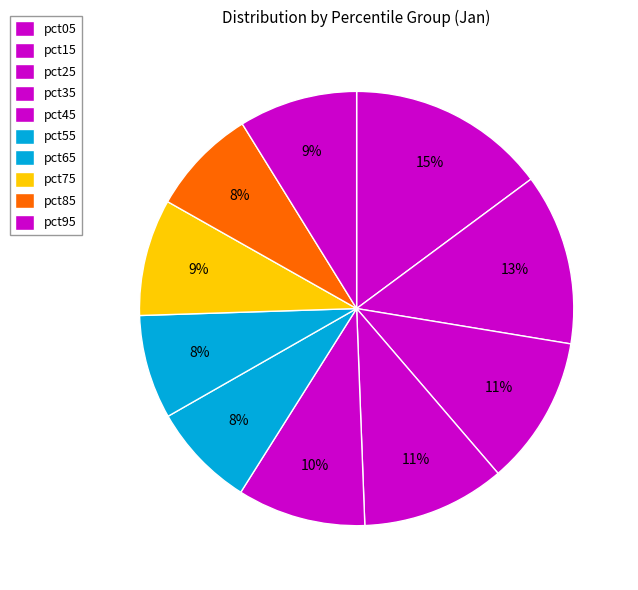

Which has a higher value, pct25 or pct35?

pct25